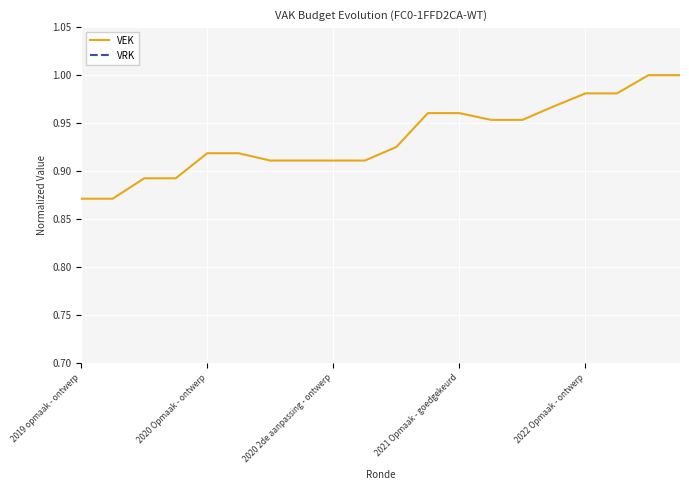

What is the value of the VEK point at the 4th from the left?

0.9